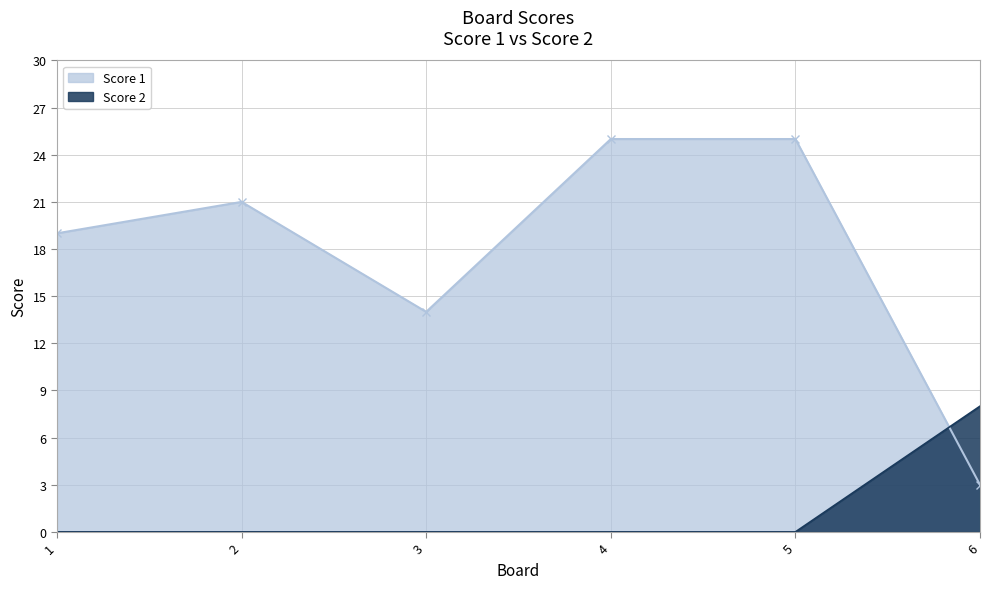

Count the number of data series in this chart.

2